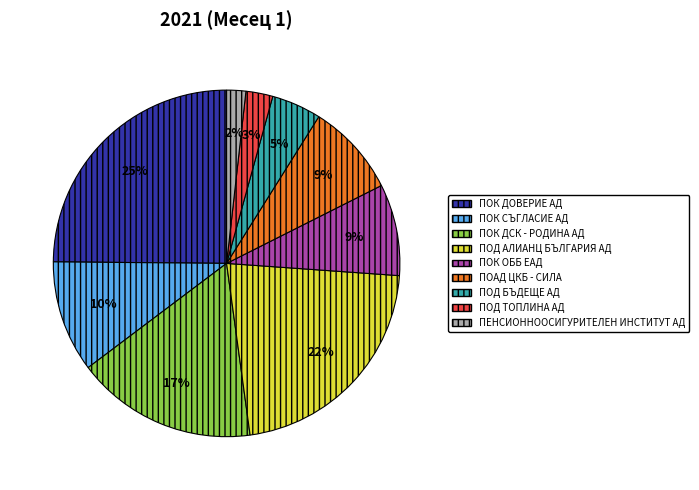

Which has a higher value, ПОК ДОВЕРИЕ АД or ПЕНСИОННООСИГУРИТЕЛЕН ИНСТИТУТ АД?

ПОК ДОВЕРИЕ АД